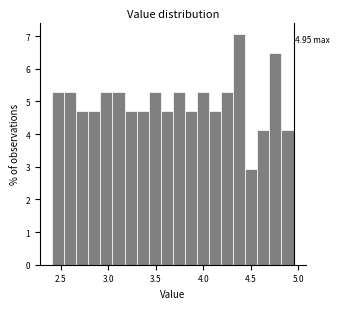

Around what value on the x-axis is the tallest bar? Give the approximate position of its centre, as read against the axis.

4.40